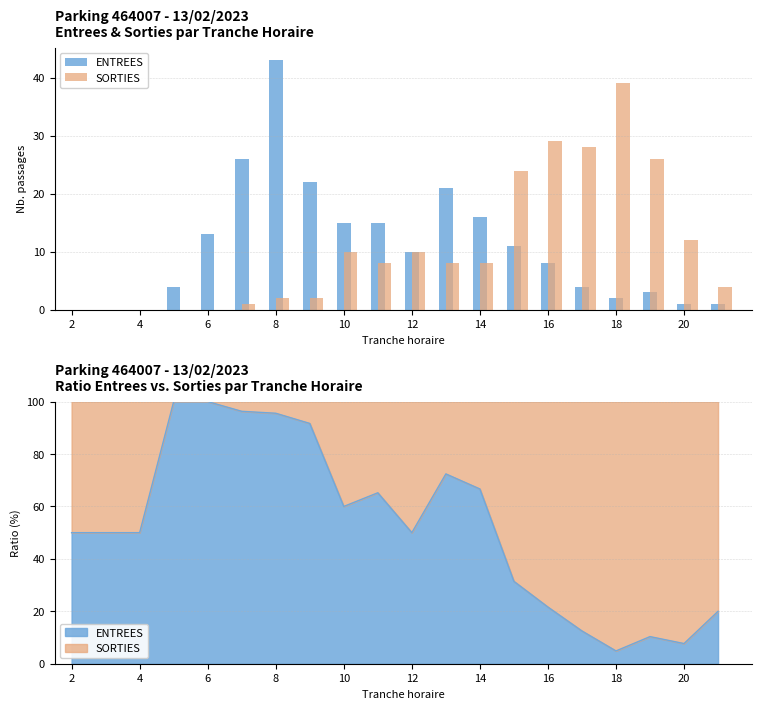

Rank the series at 4 from lowest to highest value.

ENTREES, SORTIES